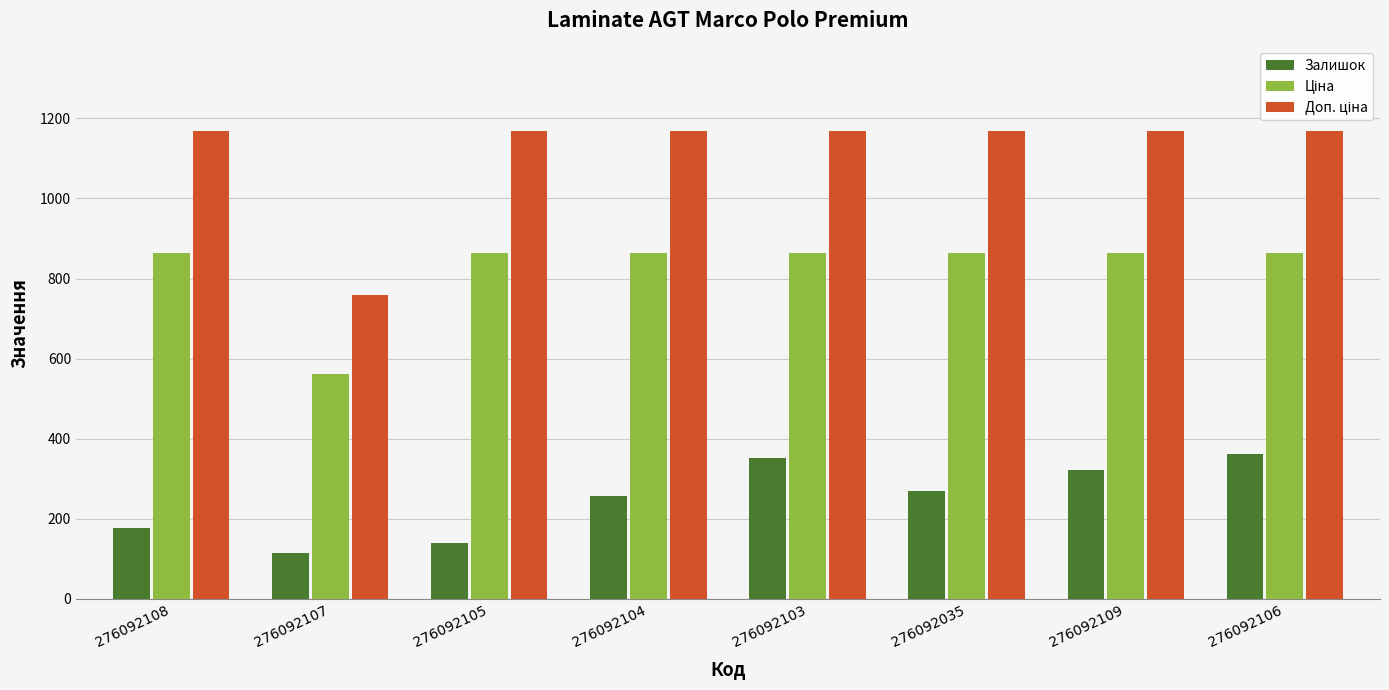

The Залишок series shows 177.0 at 276092108. True or false?

True